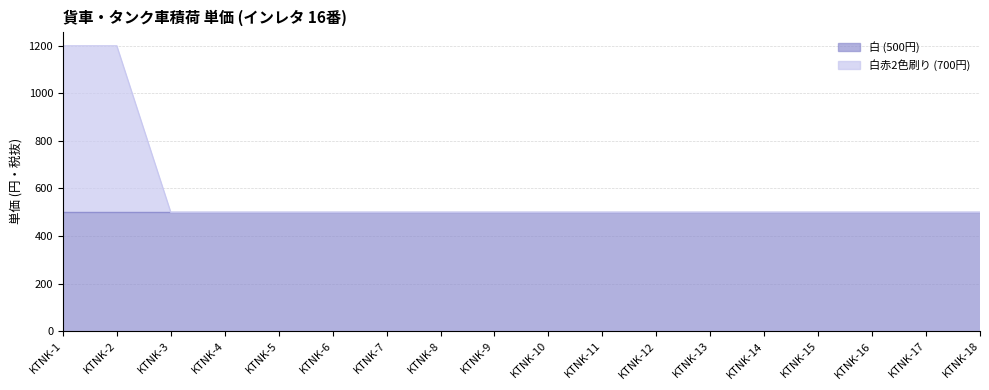

What is the change in value from KTNK-1 to KTNK-13?

-700